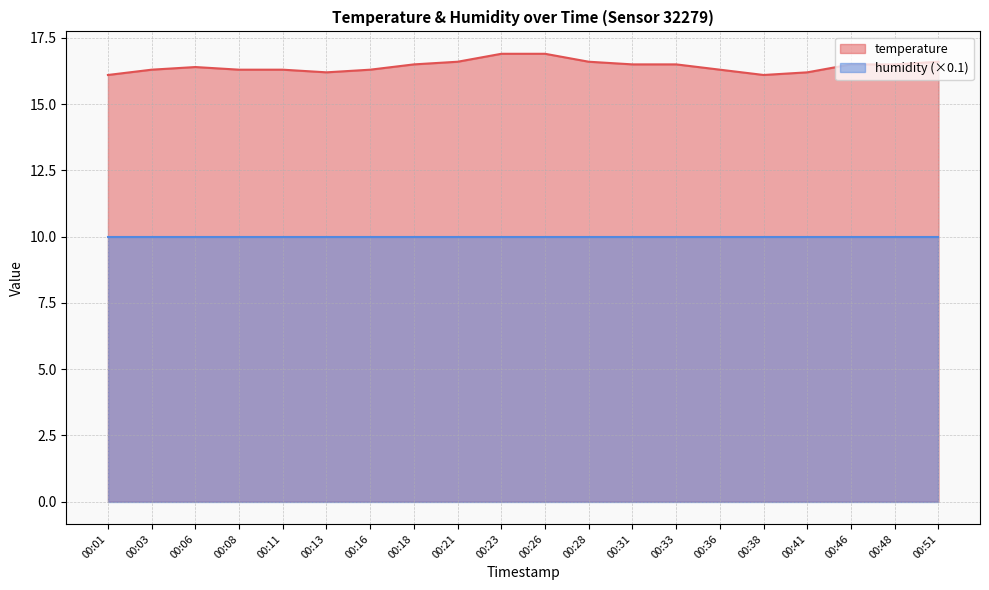

Count the values in the range 16 to 17.

20